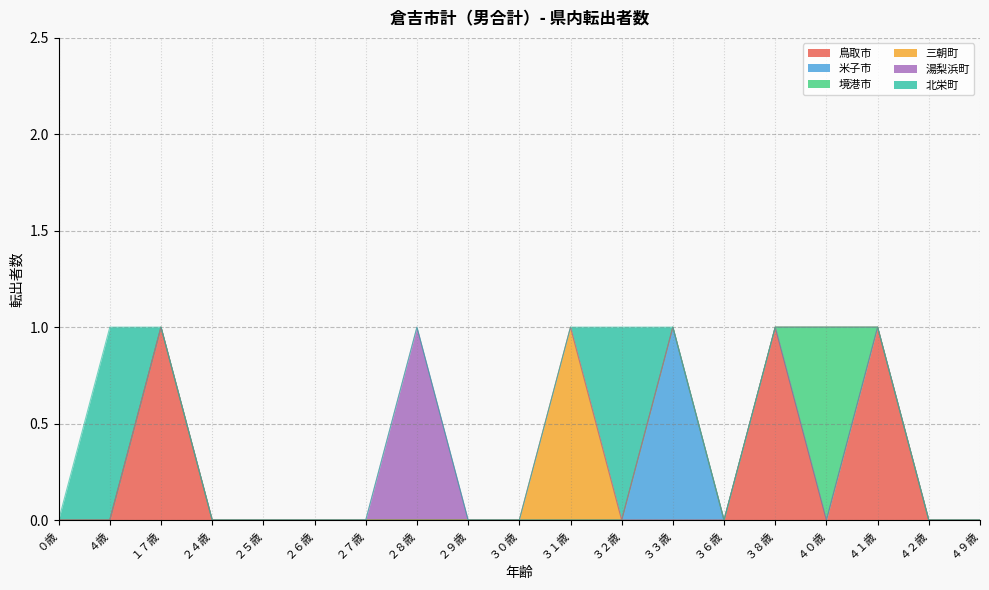

Is it true that 湯梨浜町 equals 0 at ３２歳?

True